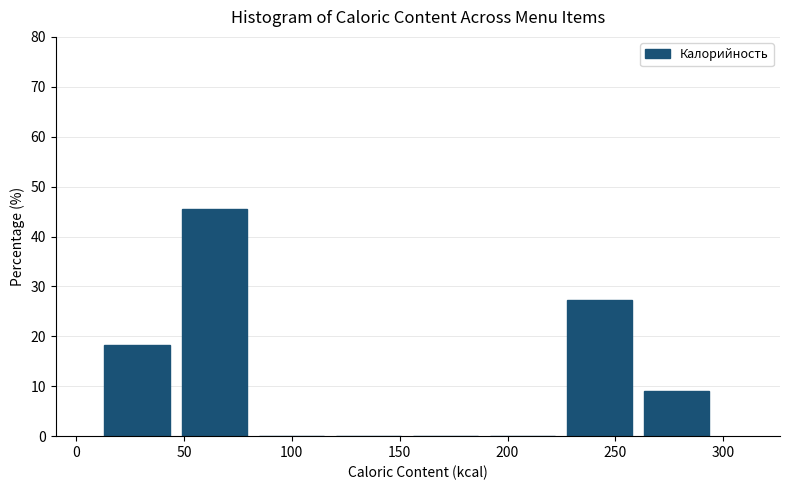

Reading left to right, list every bar in this chart as the range it spans on the x-axis followed by its height. Neither the bar edges nor the heights are printed on the chart, so give them approximately, as read against the axes.

10 to 45: 18
45 to 80: 45
80 to 120: 0
120 to 155: 0
155 to 190: 0
190 to 225: 0
225 to 260: 27
260 to 295: 9